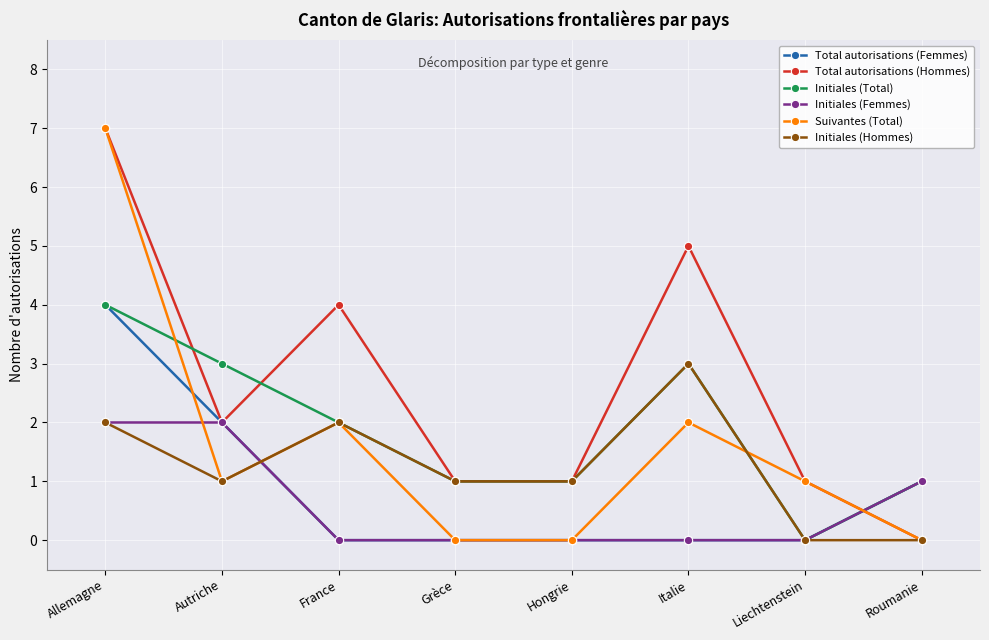

Where does the Initiales (Total) series first go above 2?

Allemagne